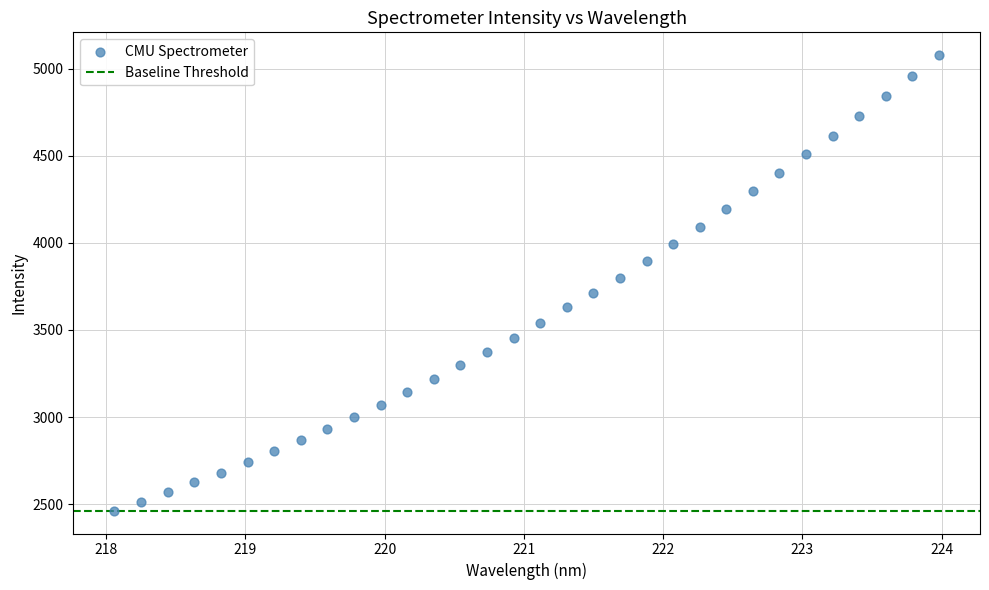

What is the range of Y values (max minus min)?

2615.2